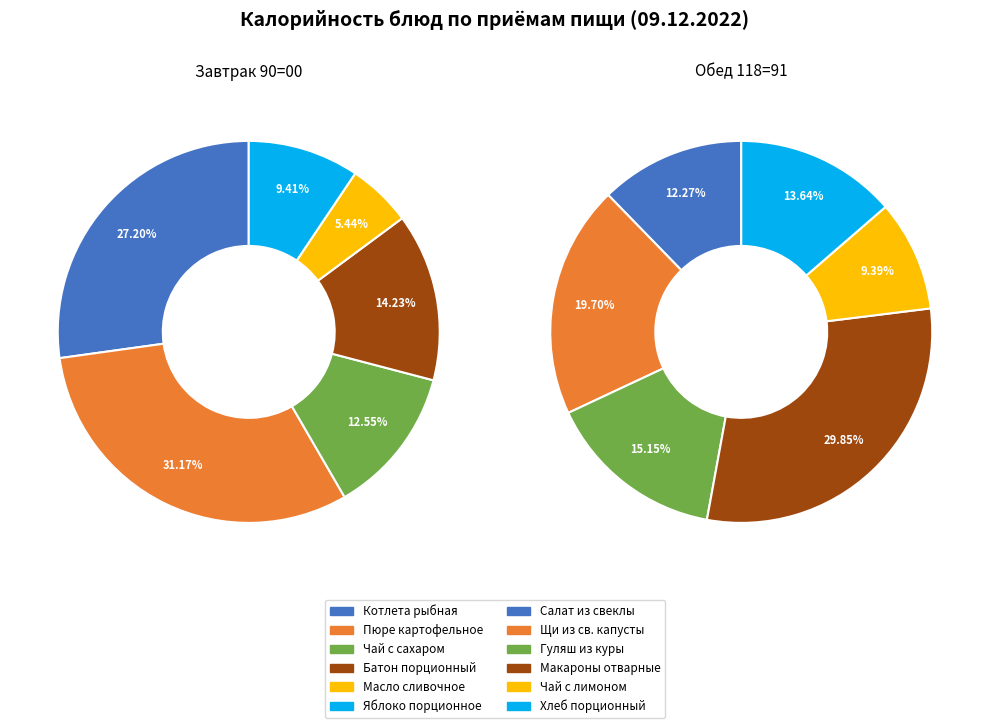

Count the number of slices in the pie.

6